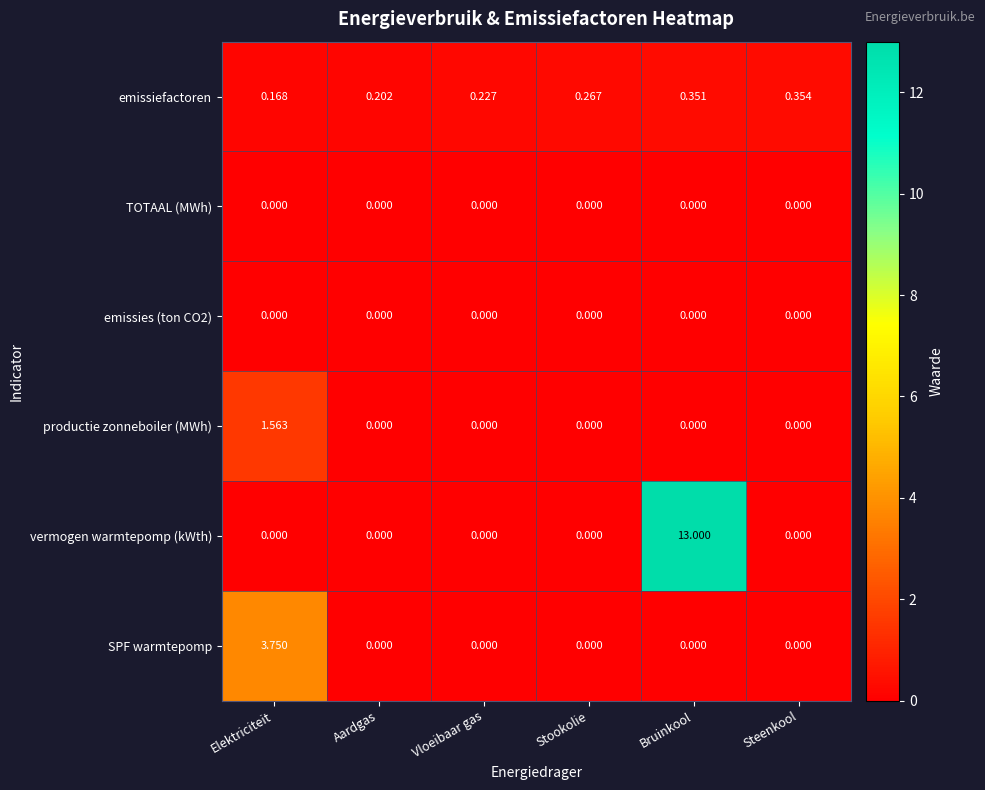

Which series has the widest spread of values?

vermogen warmtepomp (kWth)